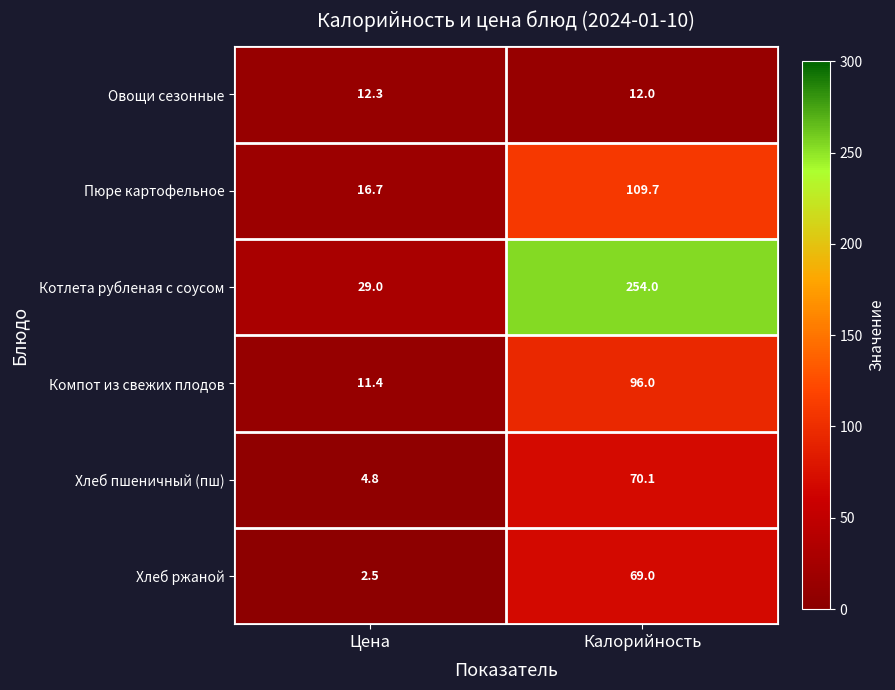

Reading left to right, list all the values displayed in this chart.

Овощи сезонные: 12.3	12.0
Пюре картофельное: 16.7	109.7
Котлета рубленая с соусом: 29.0	254.0
Компот из свежих плодов: 11.4	96.0
Хлеб пшеничный (пш): 4.8	70.1
Хлеб ржаной: 2.5	69.0